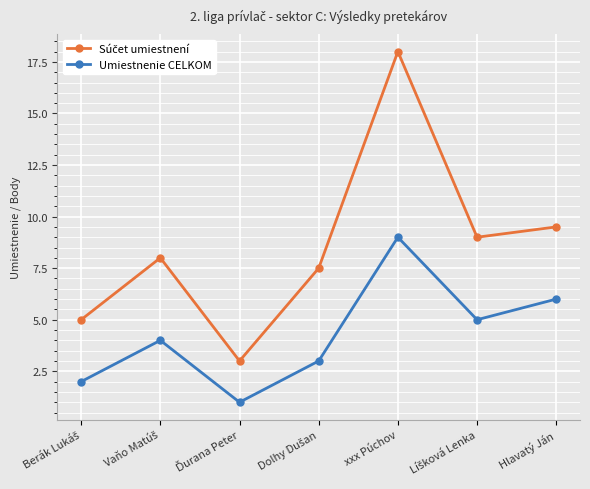

In Umiestnenie CELKOM, how many points are higher than both neighbors (excluding endpoints)?

2